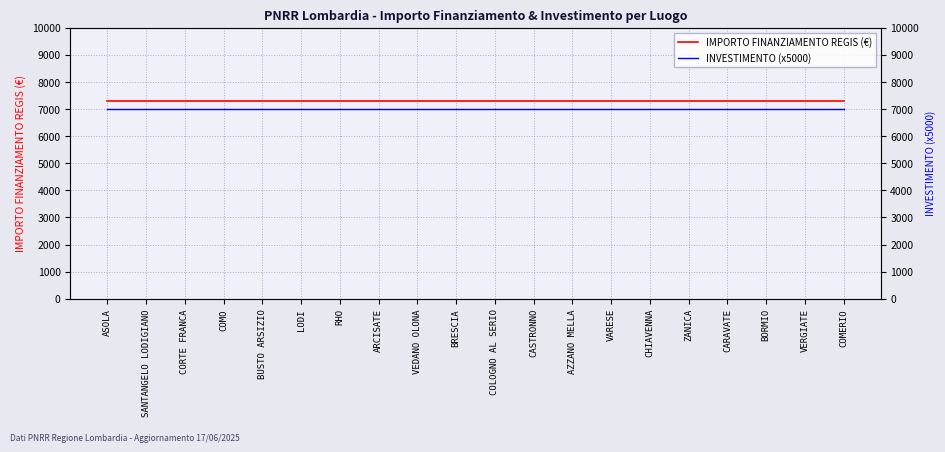

Which series changed the most between ARCISATE and CHIAVENNA?

IMPORTO FINANZIAMENTO REGIS (€)